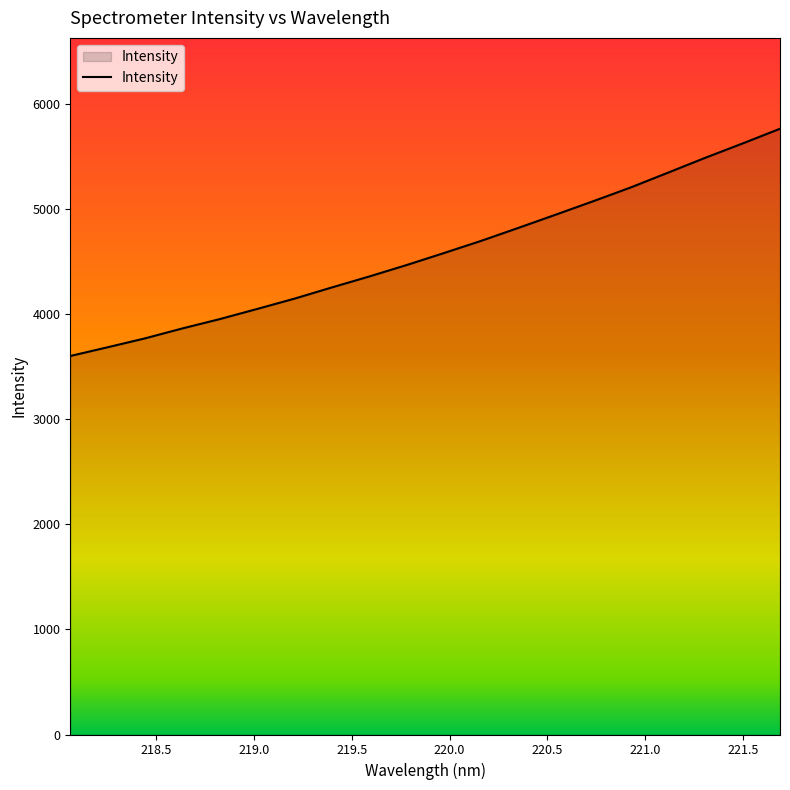

What is the difference between the maximum and minimum values?

2163.3